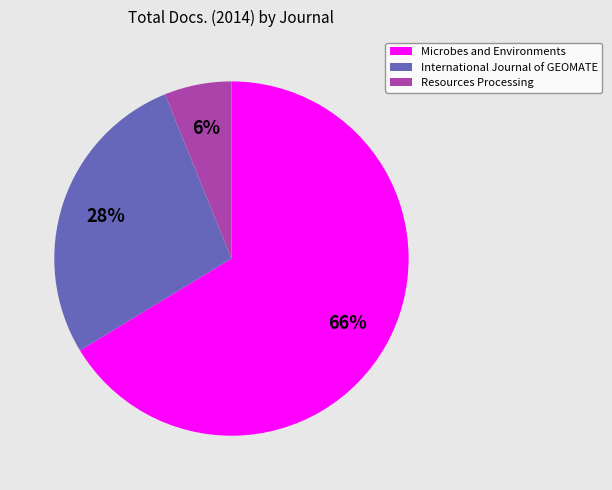

Which has a higher value, Microbes and Environments or International Journal of GEOMATE?

Microbes and Environments